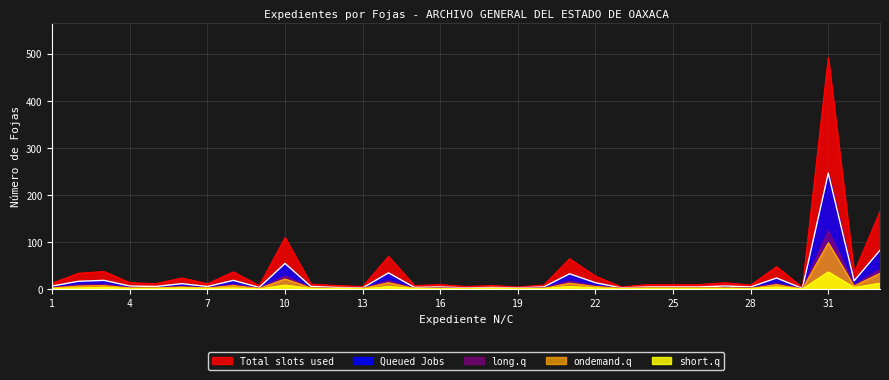

Rank the series by their maximum value, from lowest to highest.

short.q, ondemand.q, long.q, Queued Jobs, Total slots used